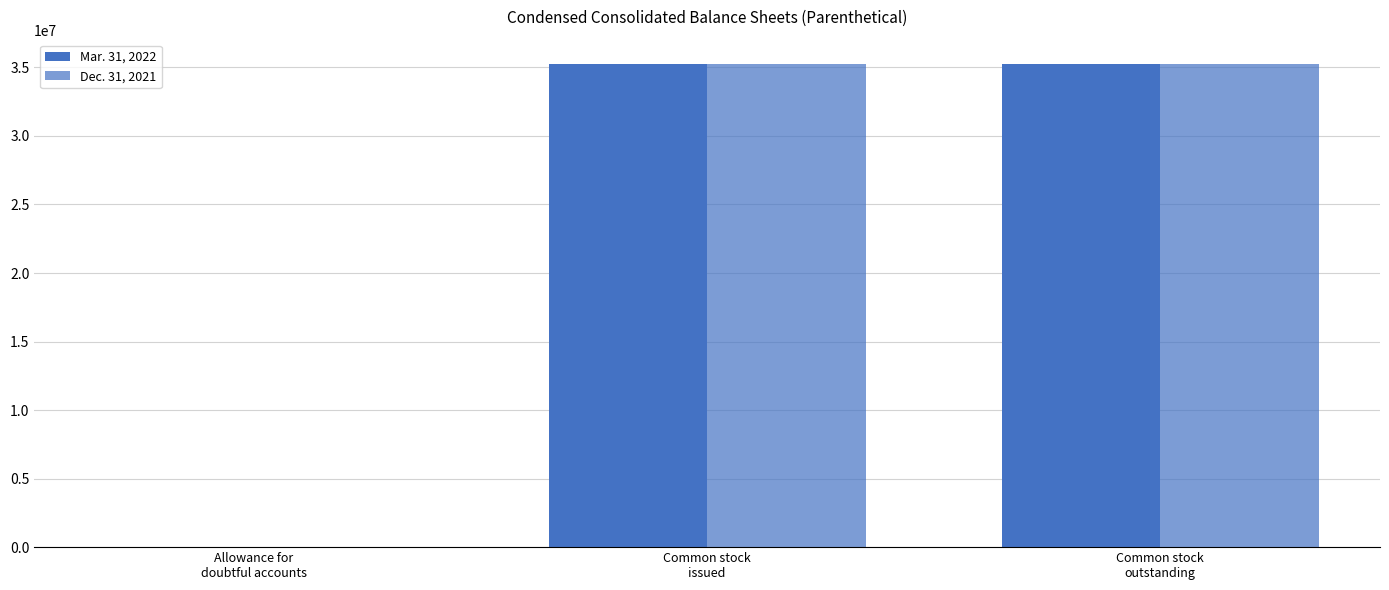

Does the chart contain stacked bars?

No